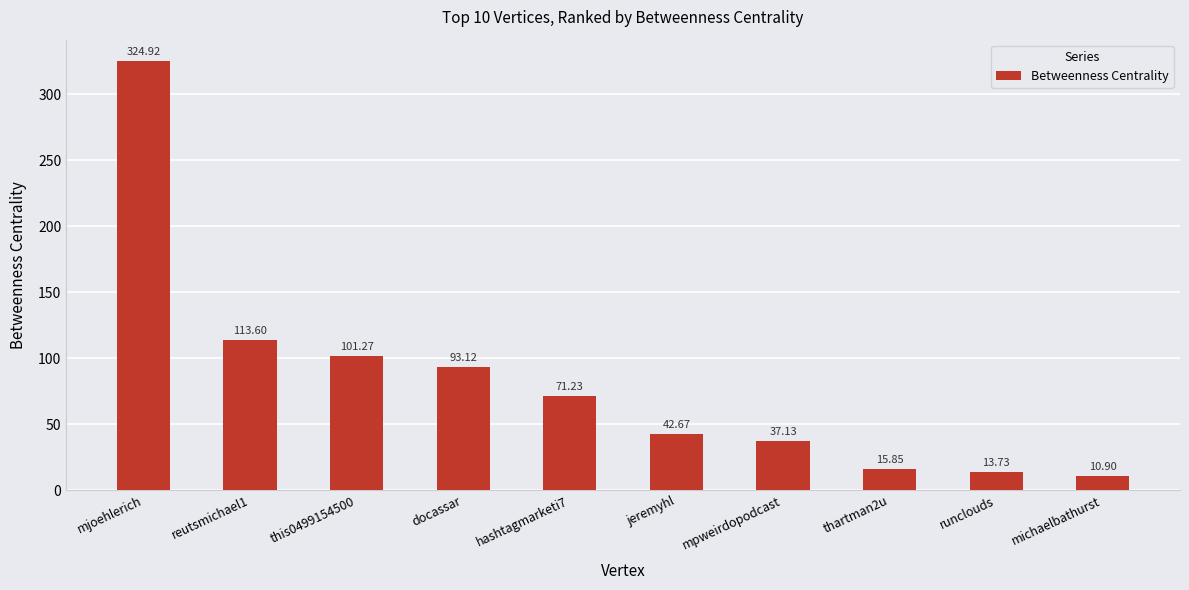

What is the ratio of the value at this0499154500 to the value at thartman2u?

6.4